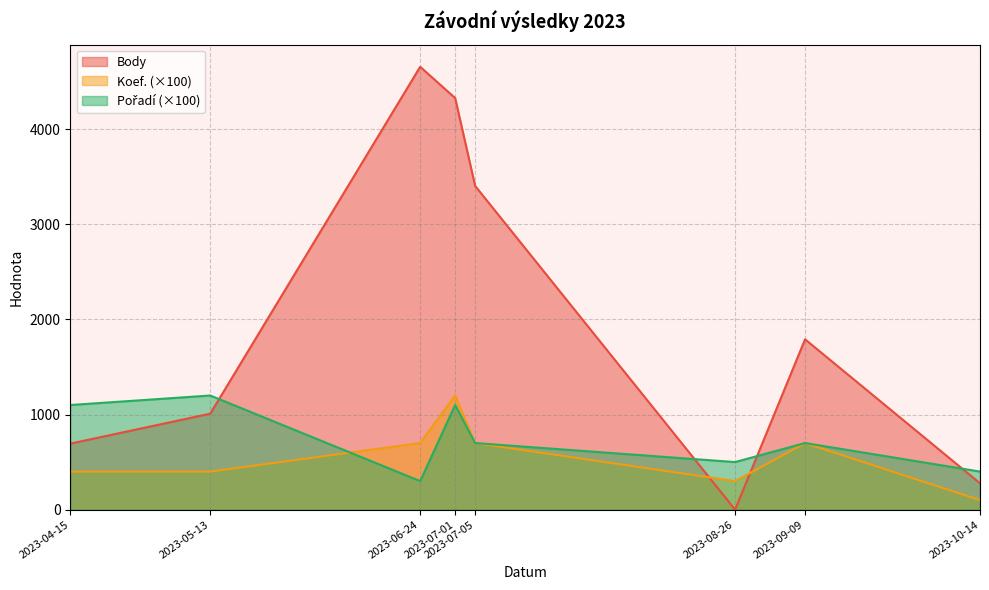

What is the value of the Body point at the 5th from the left?

3404